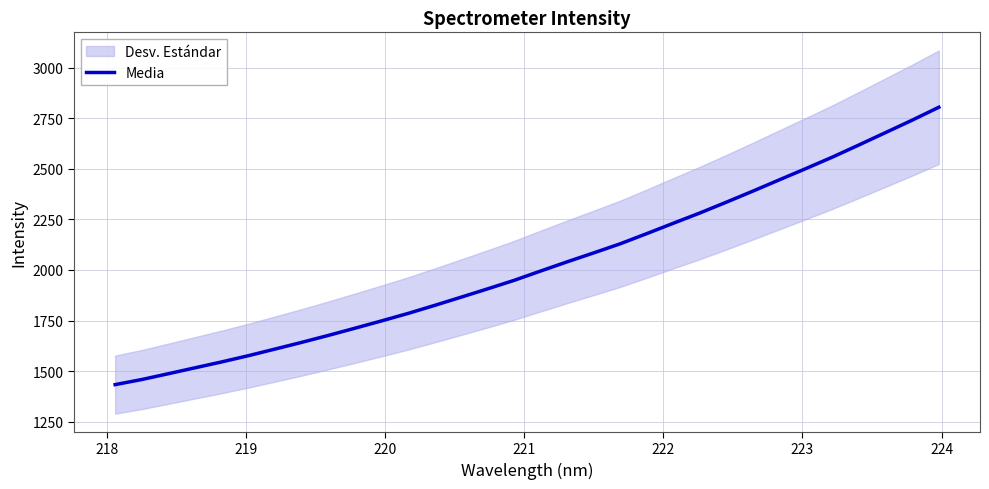

What is the highest value of the Media series?

2803.7